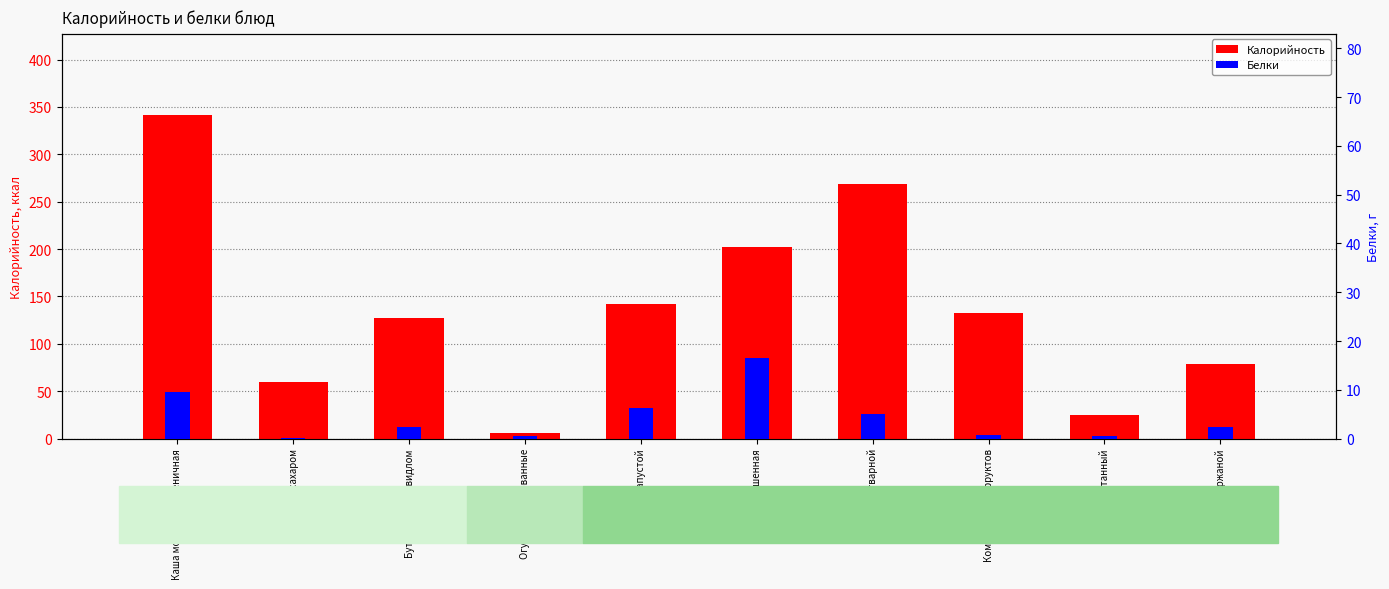

At which label is Калорийность closest to 173?

Голень тушенная